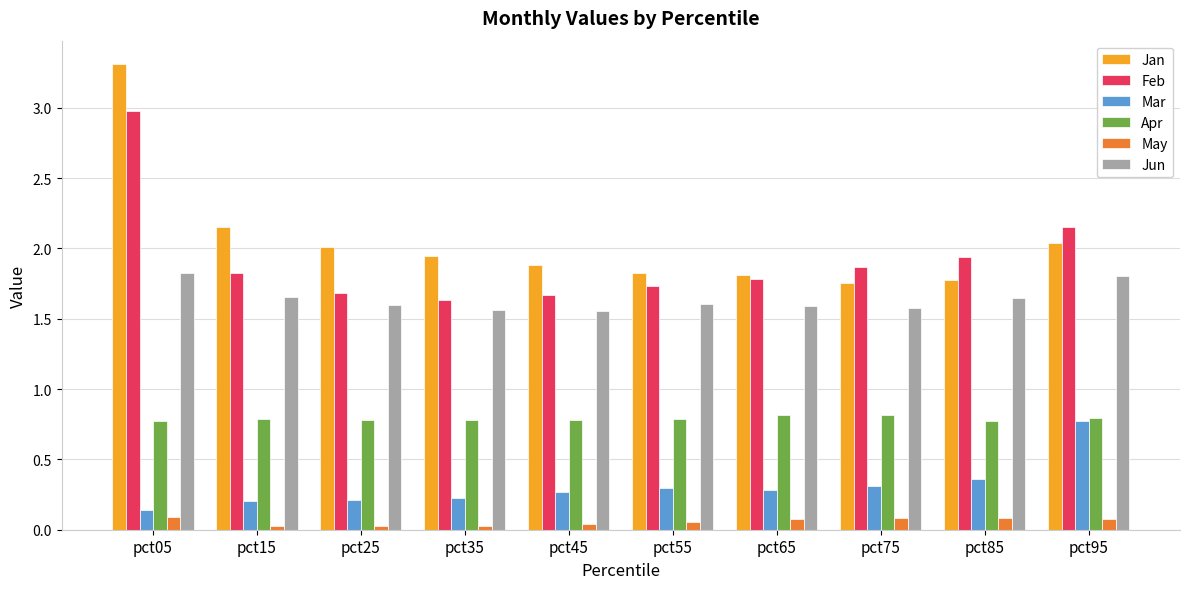

Which category has the highest value in the Feb series?

pct05